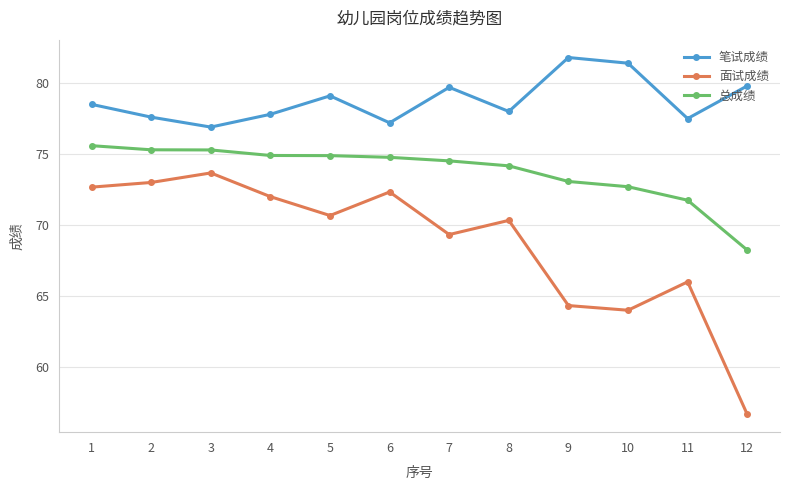

How many lines are shown in the chart?

3